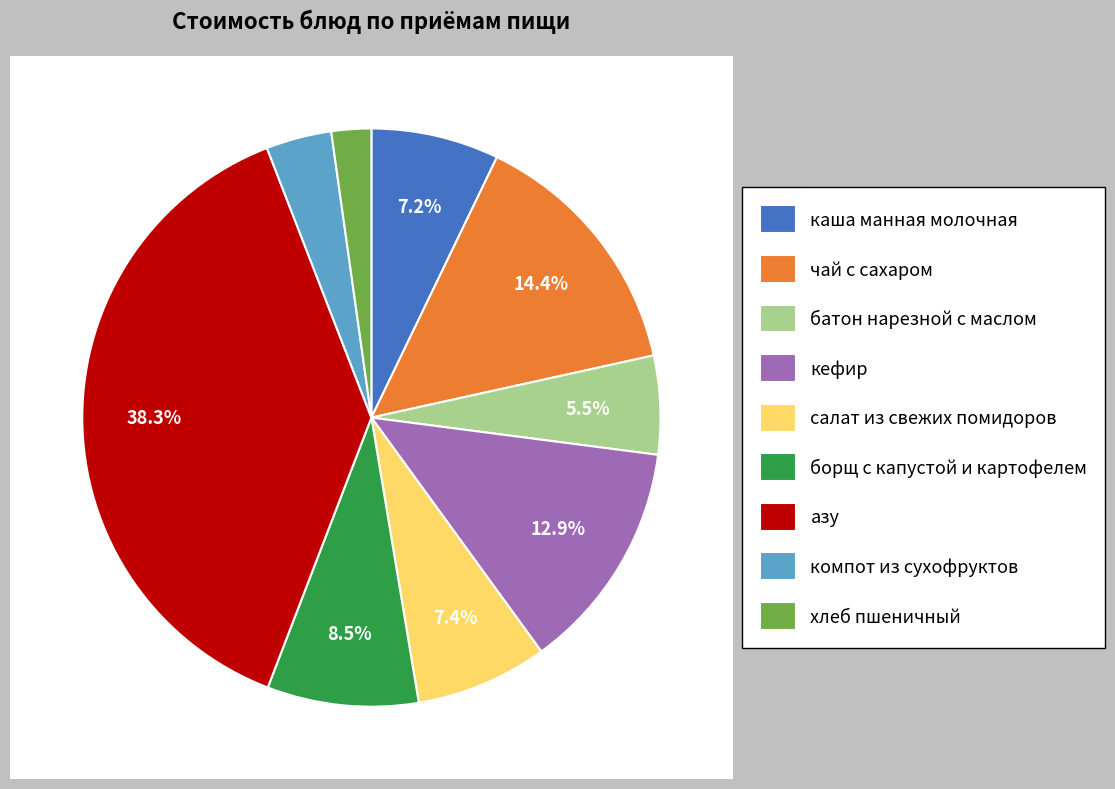

Between салат из свежих помидоров and батон нарезной с маслом, which is larger?

салат из свежих помидоров